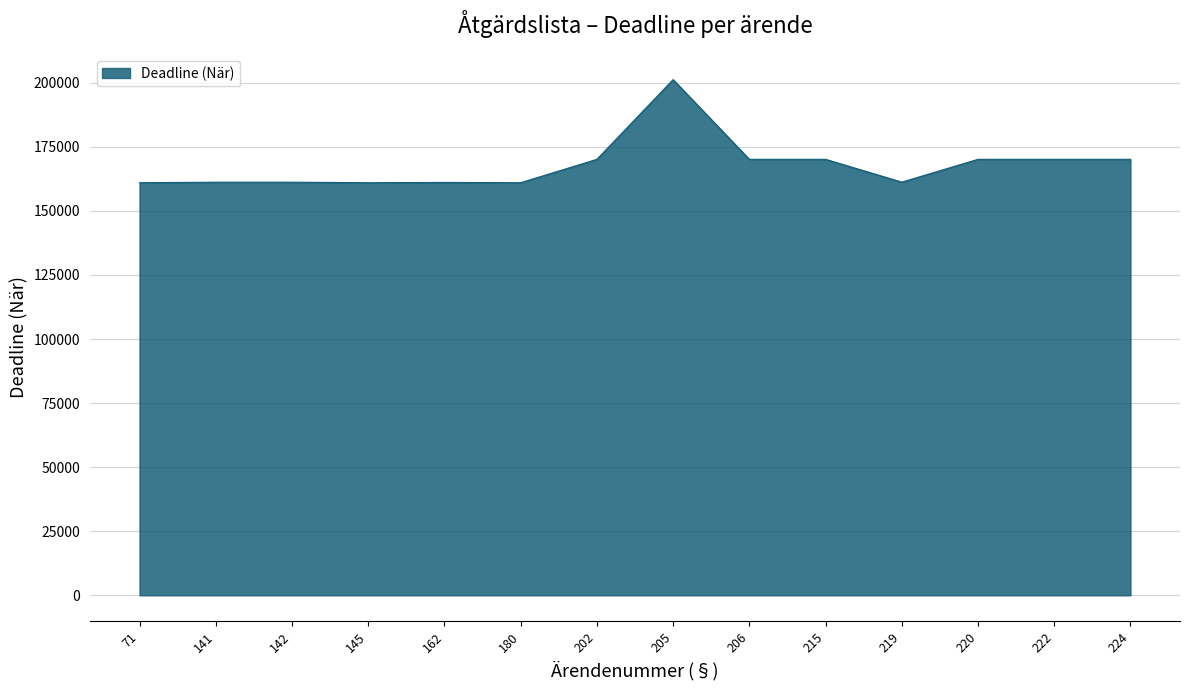

The value at 142 is 161201. True or false?

True